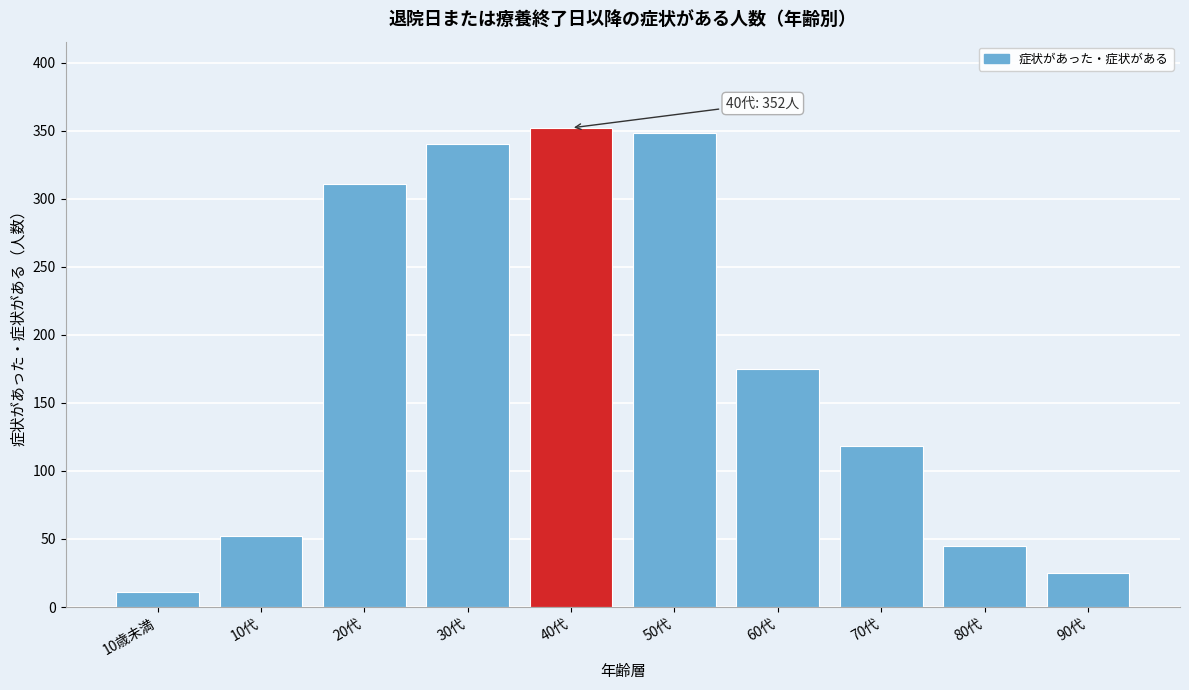

Reading left to right, list all the values displayed in this chart.

11	52	311	340	352	348	175	118	45	25